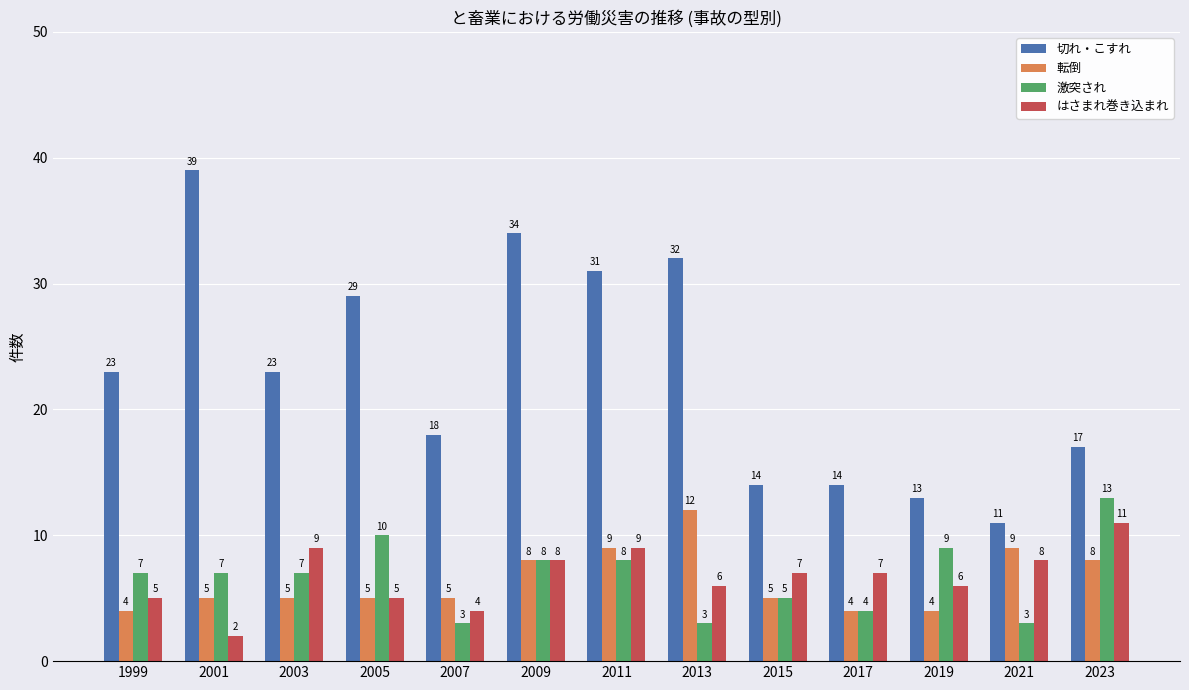

How many 転倒 values are between 5 and 8?

7